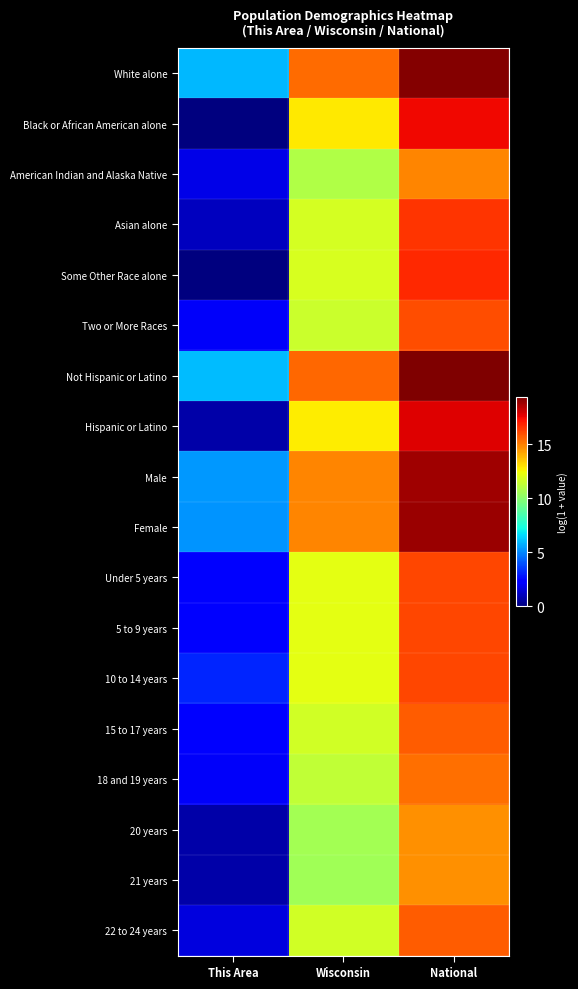

Reading left to right, transcribe all the data shown in this chart.

White alone: This Area=6.0	Wisconsin=15.4	National=19.2
Black or African American alone: This Area=0.0	Wisconsin=12.8	National=17.5
American Indian and Alaska Native: This Area=1.8	Wisconsin=10.9	National=14.9
Asian alone: This Area=1.1	Wisconsin=11.8	National=16.5
Some Other Race alone: This Area=0.0	Wisconsin=11.8	National=16.8
Two or More Races: This Area=2.1	Wisconsin=11.6	National=16.0
Not Hispanic or Latino: This Area=6.0	Wisconsin=15.5	National=19.4
Hispanic or Latino: This Area=0.7	Wisconsin=12.7	National=17.7
Male: This Area=5.3	Wisconsin=14.9	National=18.8
Female: This Area=5.3	Wisconsin=14.9	National=18.9
Under 5 years: This Area=2.4	Wisconsin=12.1	National=16.1
5 to 9 years: This Area=2.5	Wisconsin=12.1	National=16.2
10 to 14 years: This Area=3.1	Wisconsin=12.2	National=16.2
15 to 17 years: This Area=2.5	Wisconsin=11.7	National=15.7
18 and 19 years: This Area=2.1	Wisconsin=11.3	National=15.4
20 years: This Area=0.7	Wisconsin=10.6	National=14.7
21 years: This Area=0.7	Wisconsin=10.6	National=14.6
22 to 24 years: This Area=1.6	Wisconsin=11.7	National=15.7